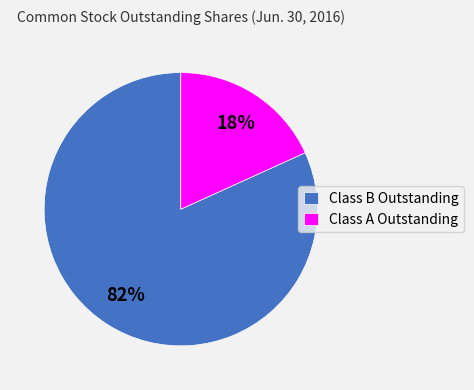

What percentage is the Class B Outstanding slice, to the nearest percent?

82%